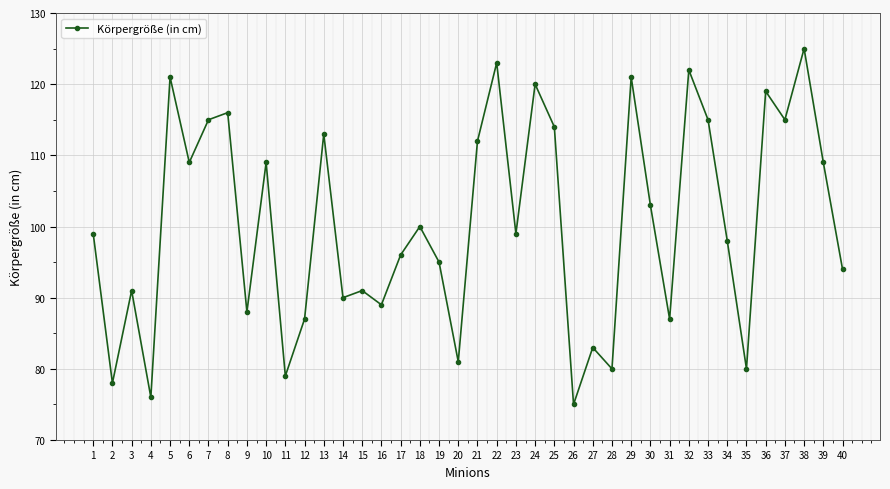

Where is the first local minimum?

2